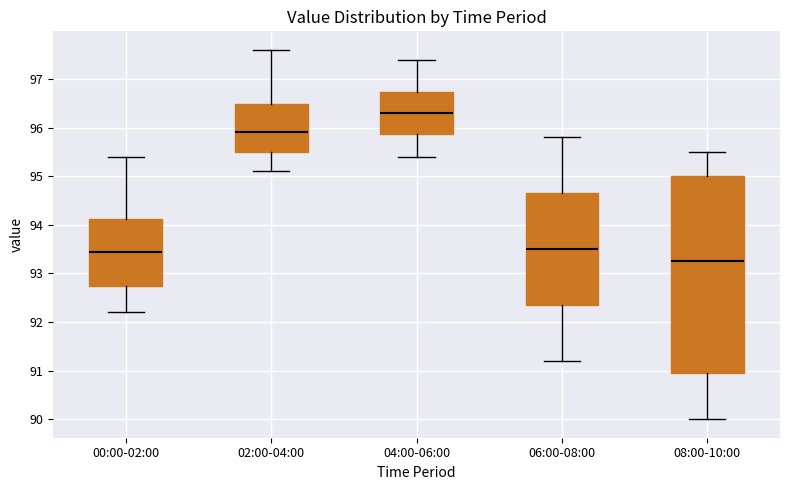

Where is the upper edge of the box for 00:00-02:00 on the y-axis? The values are not printed on the chart, so give them approximately, as read against the axis.

94.1